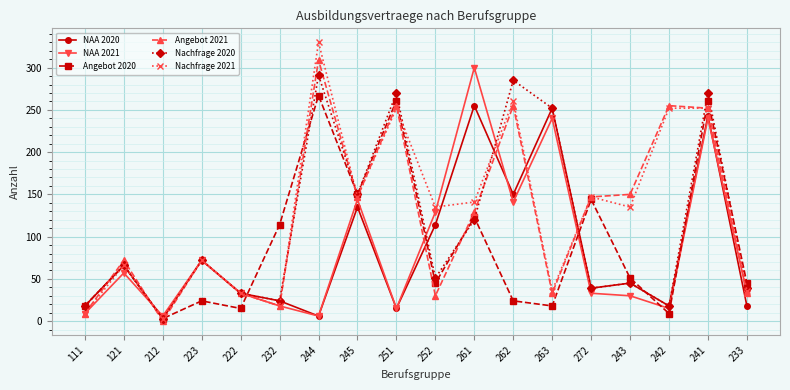

Where is the first local minimum for Angebot 2021?

212